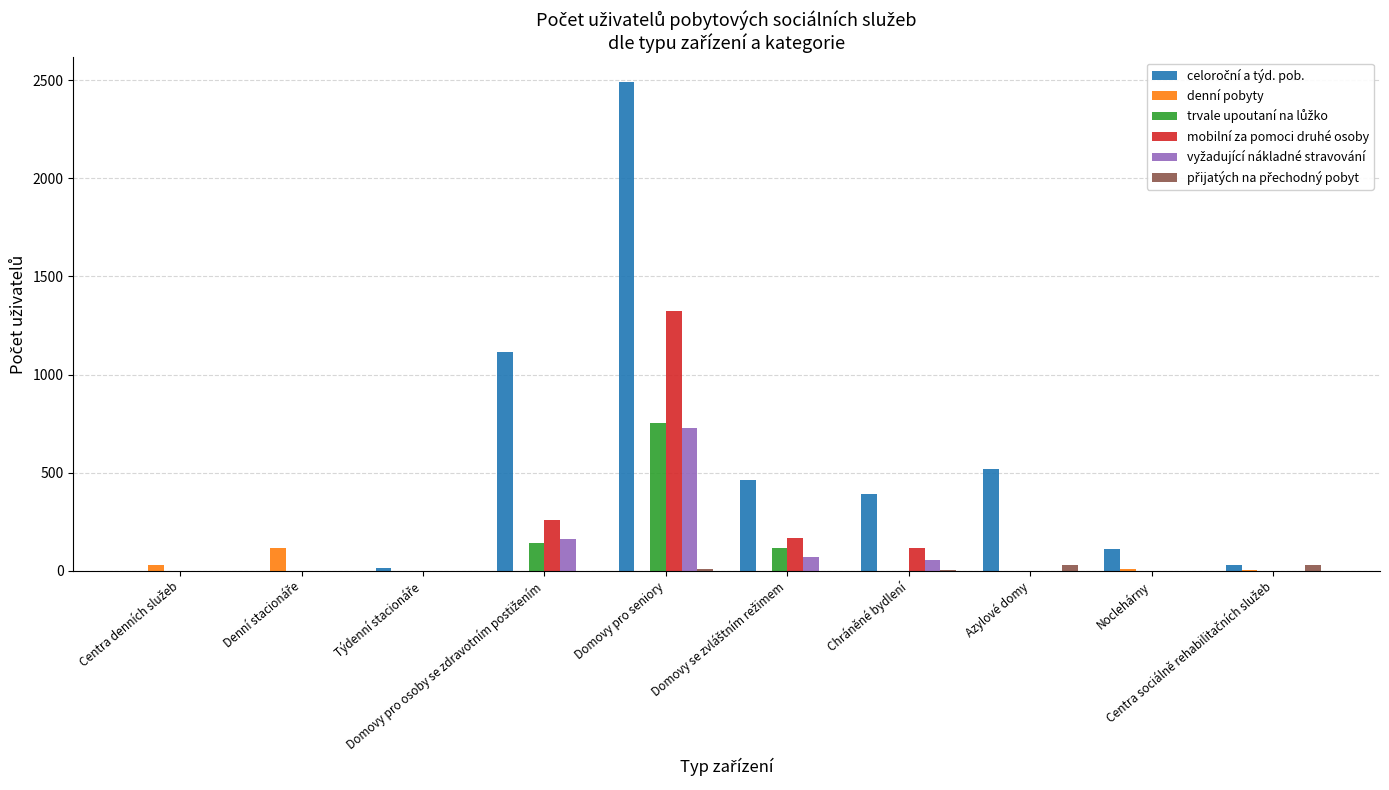

What is the greatest value displayed?

2492